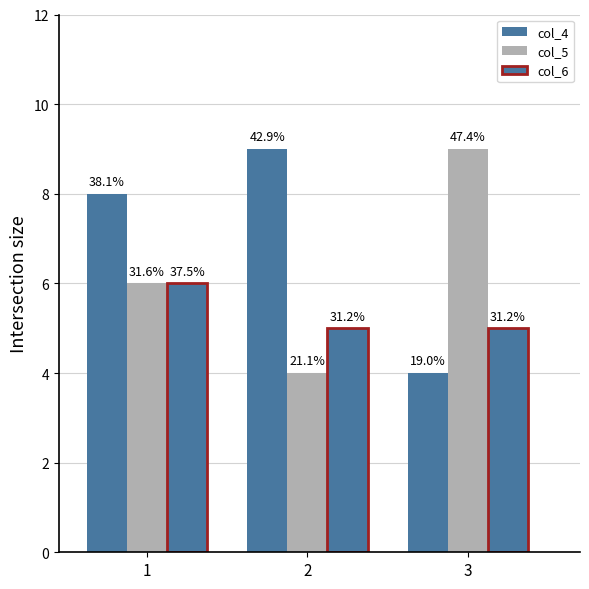

What is the difference between the maximum and second lowest values in the col_6 series?

1